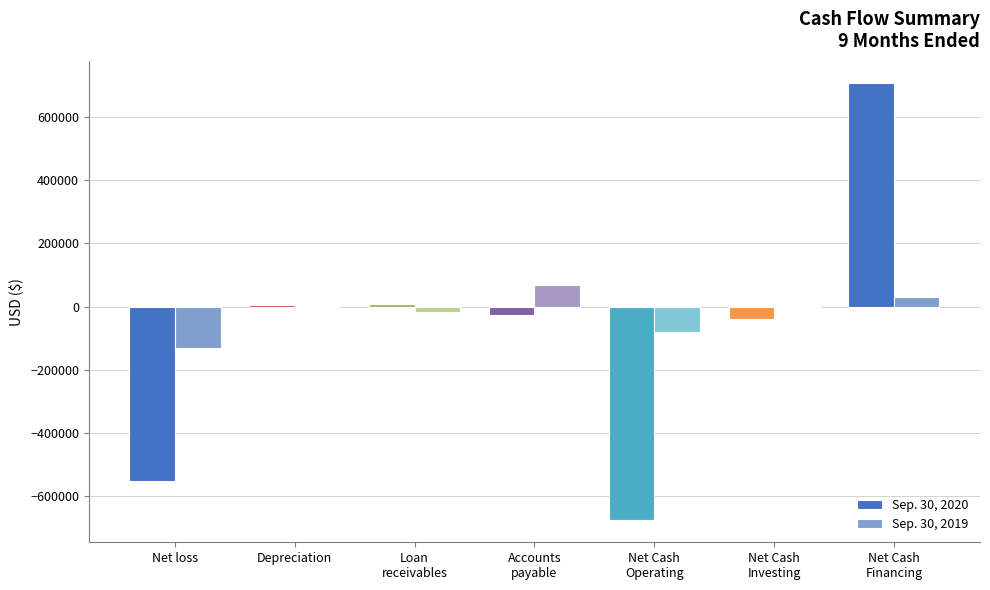

What is the sum of all Sep. 30, 2020 values?

-576230